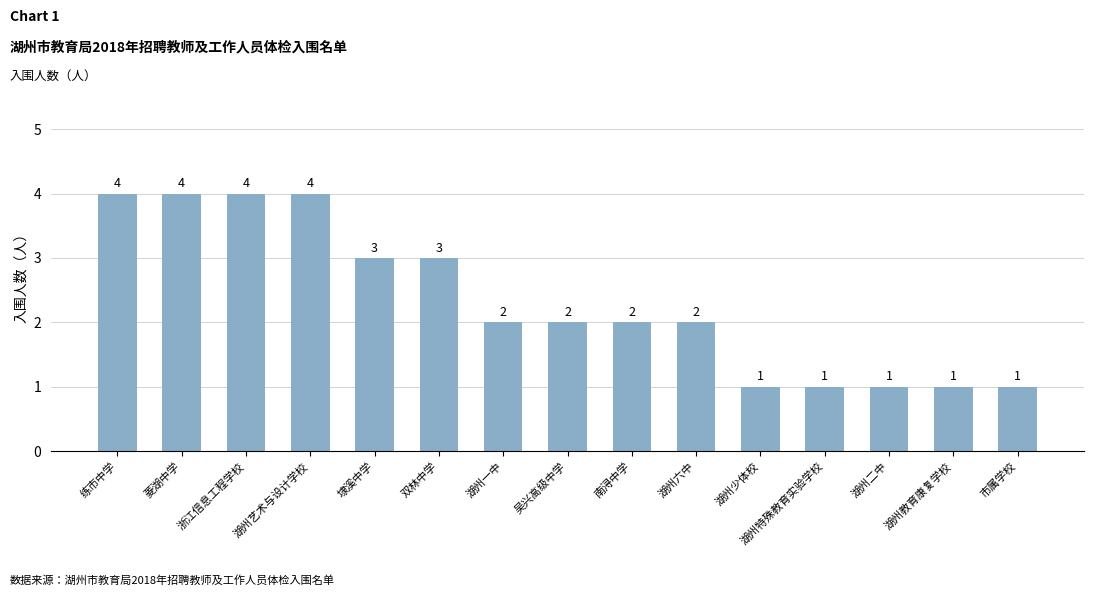

What position from the right is 菱湖中学?

14